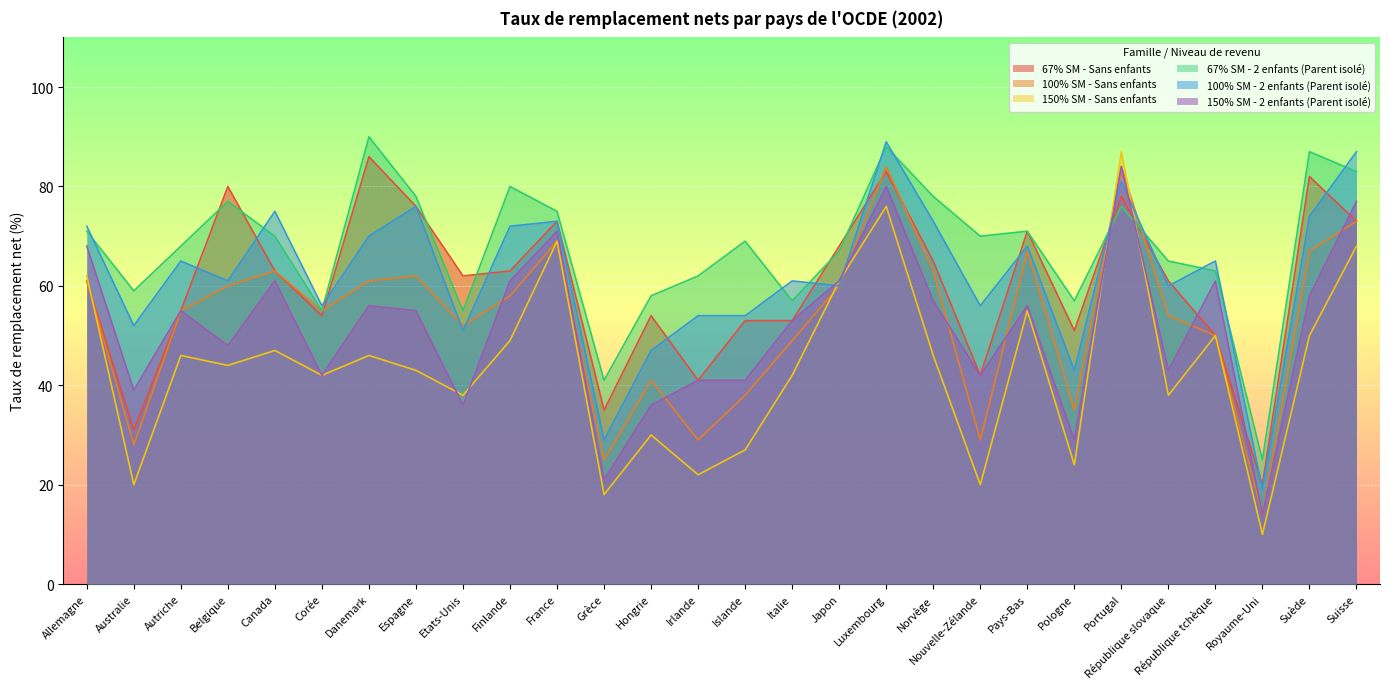

What is the label of the 7th point from the right?

Pologne